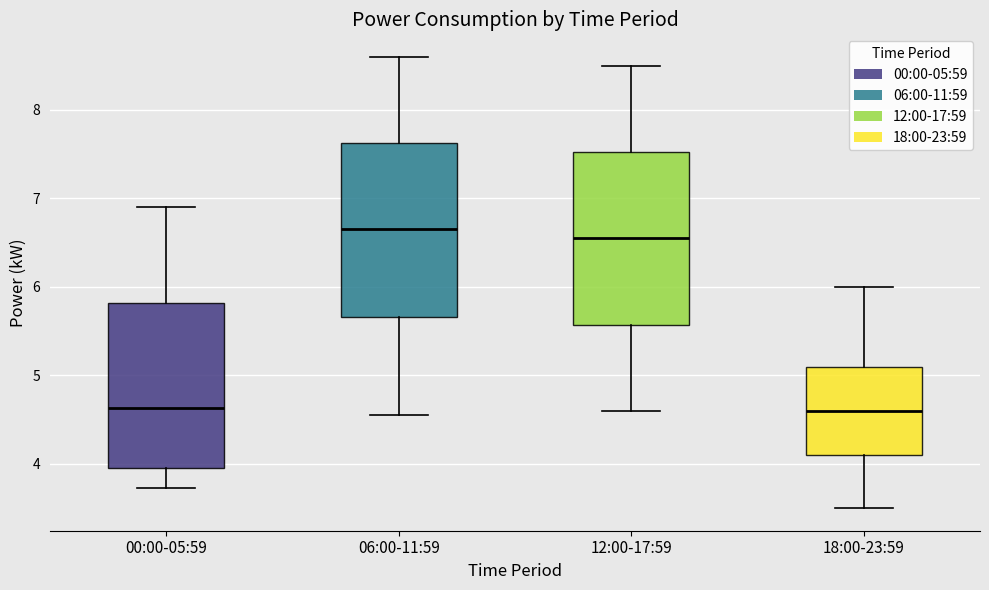

Where does the upper whisker of the box for 00:00-05:59 end on the y-axis? The values are not printed on the chart, so give them approximately, as read against the axis.

6.9